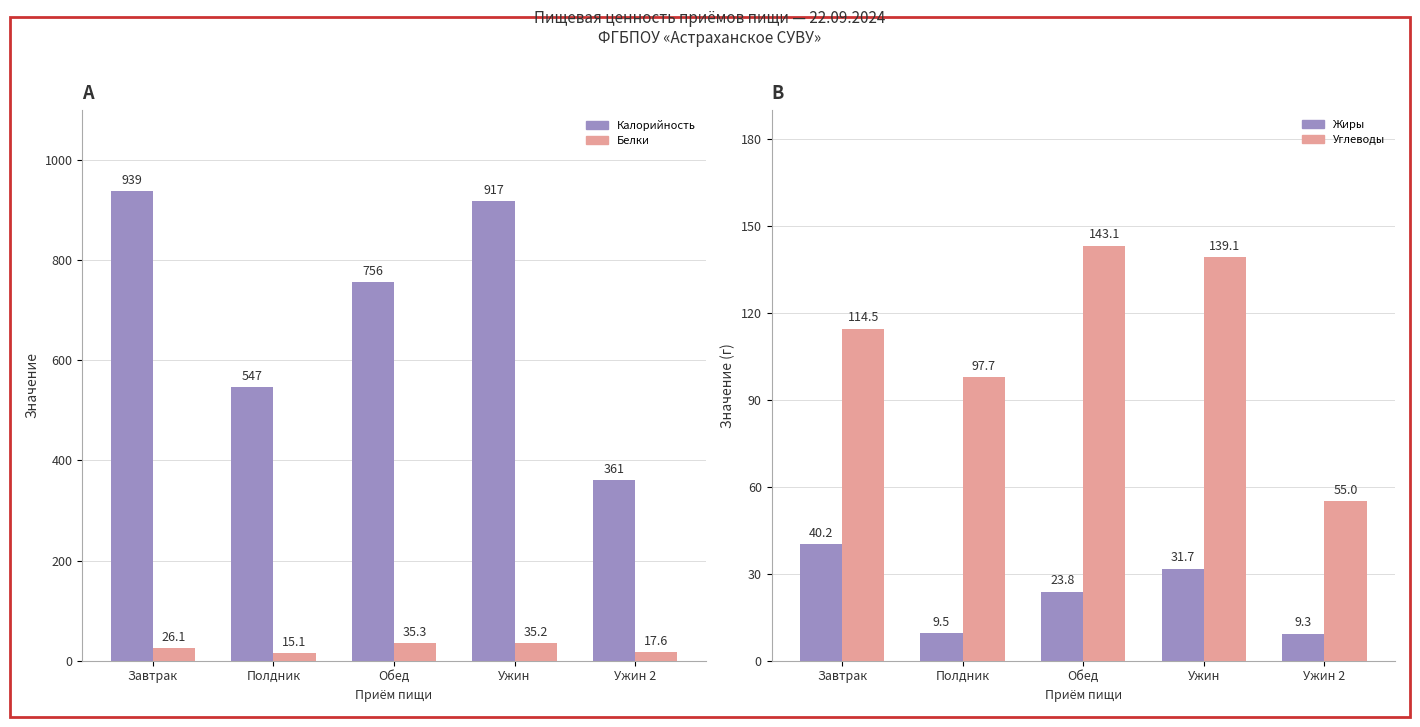

Are the bars horizontal?

No